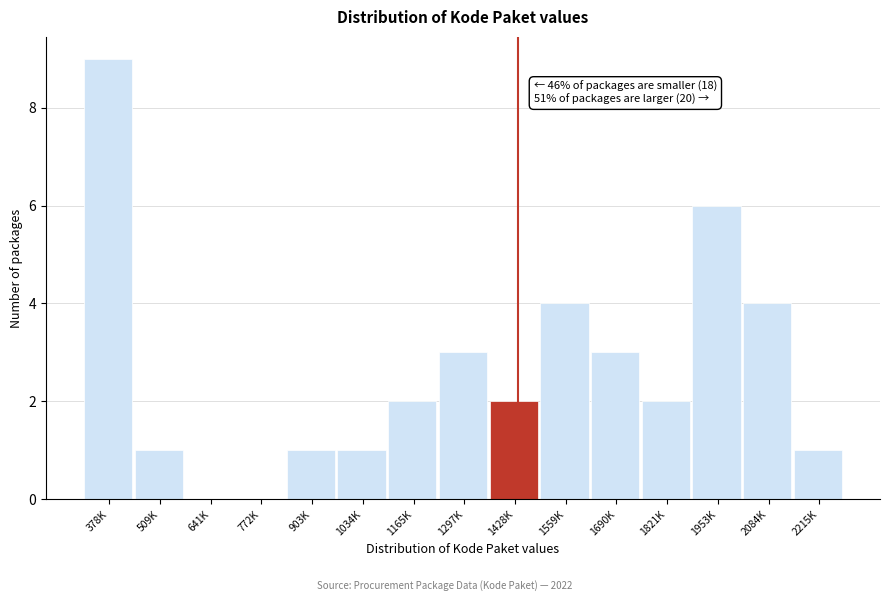

Reading left to right, list all the values displayed in this chart.

378K=9	509K=1	641K=0	772K=0	903K=1	1034K=1	1165K=2	1297K=3	1428K=2	1559K=4	1690K=3	1821K=2	1953K=6	2084K=4	2215K=1